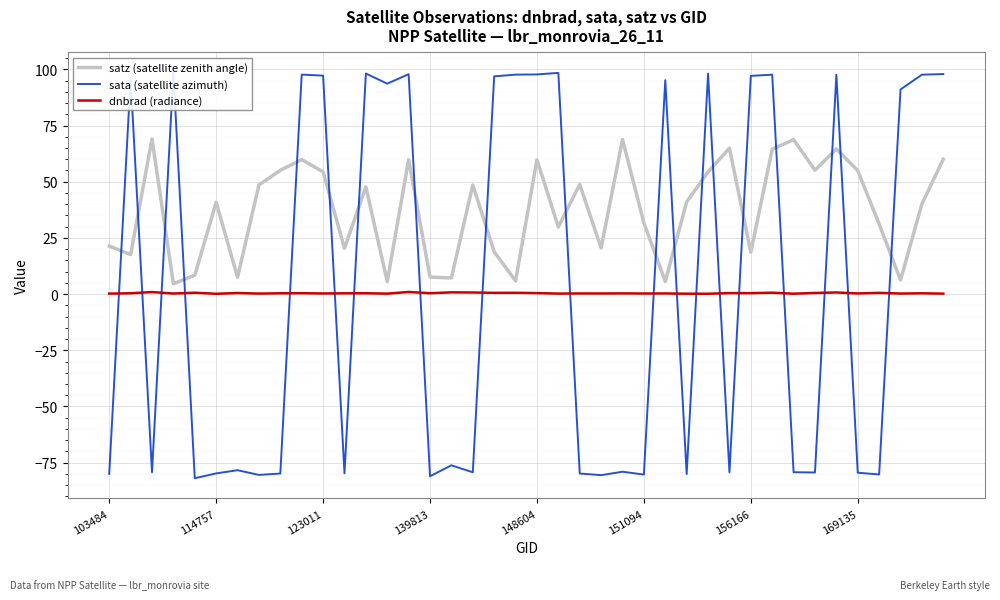

True or false: satz (satellite zenith angle) and dnbrad (radiance) cross at least once.

False